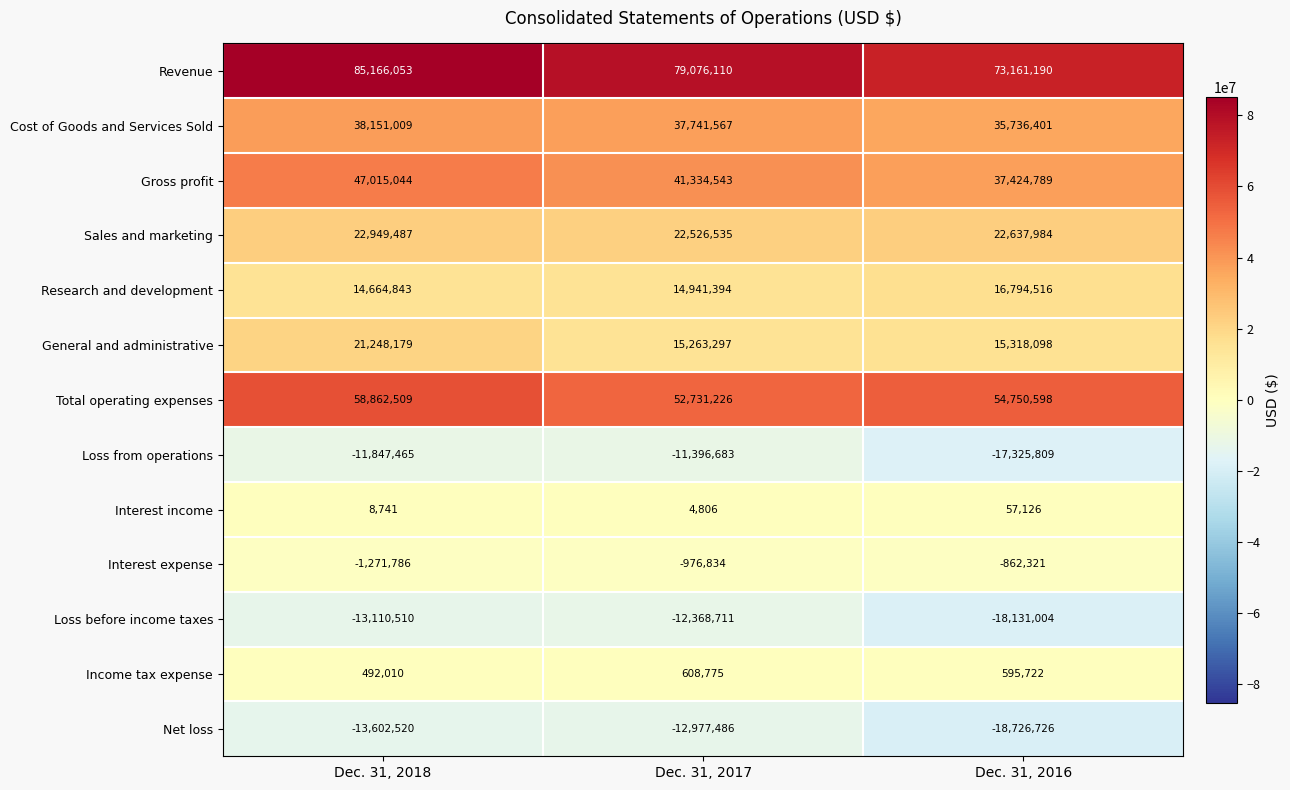

The value of Loss before income taxes at Dec. 31, 2017 is -19994579. True or false?

False